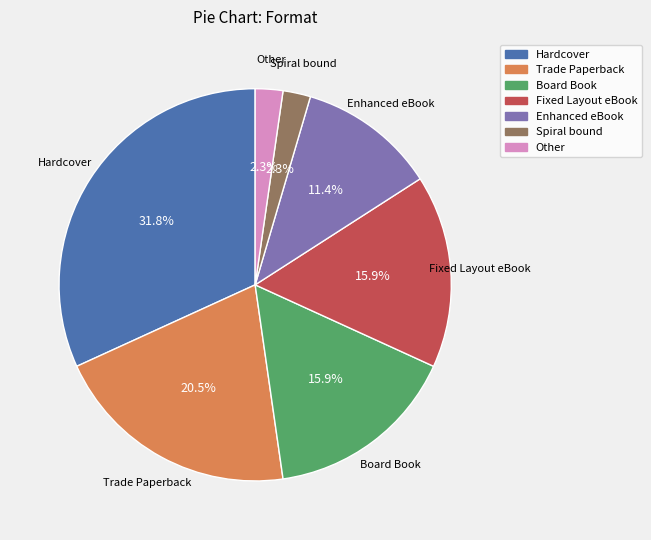

What is the largest slice in the pie chart?

Hardcover